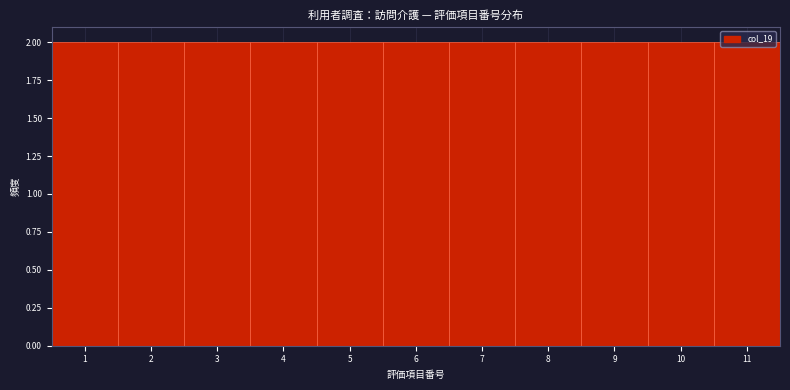

How tall is the bar that spans 6.5 to 7.5 on the x-axis? The values are not printed on the chart, so give them approximately, as read against the axis.

2